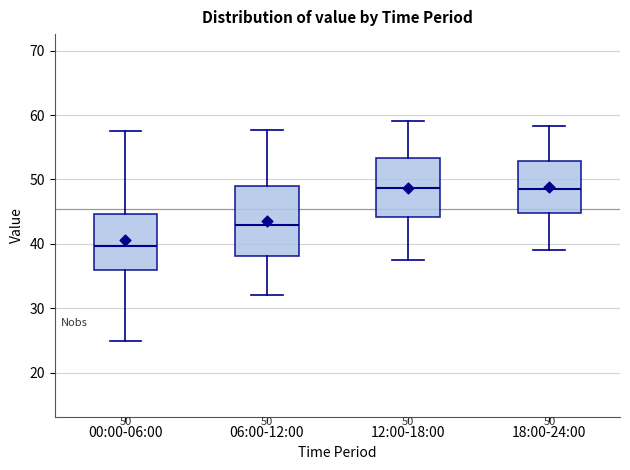

Which box is the tallest, from its lower edge to its upper edge?

06:00-12:00